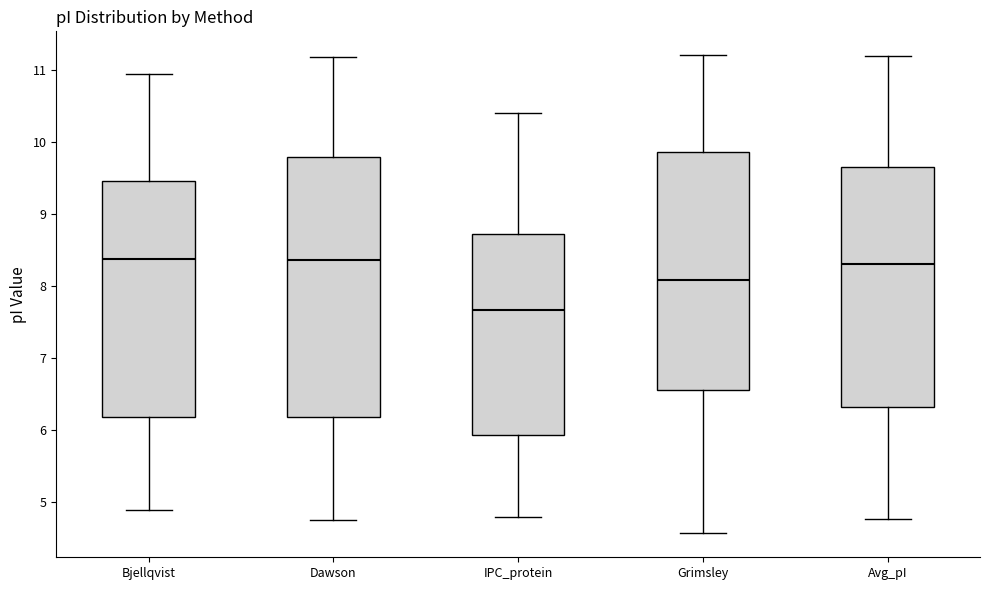

Which box's median line is the lowest?

IPC_protein